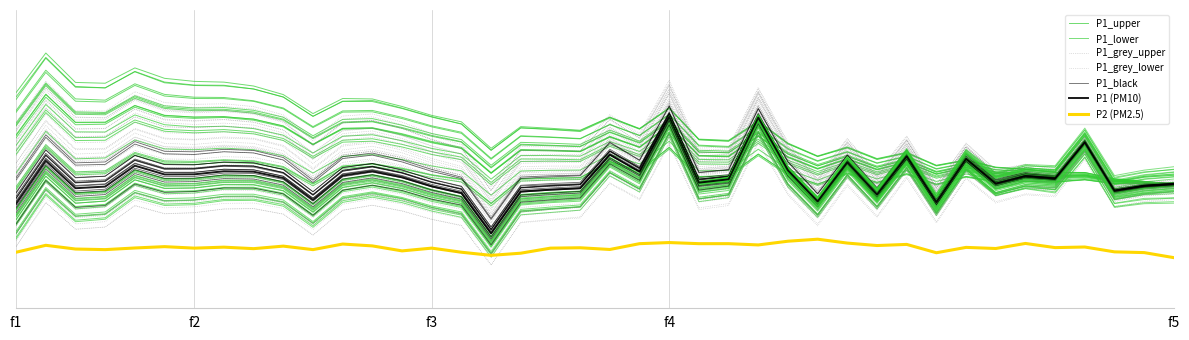

What is the maximum value for P1?

25.6